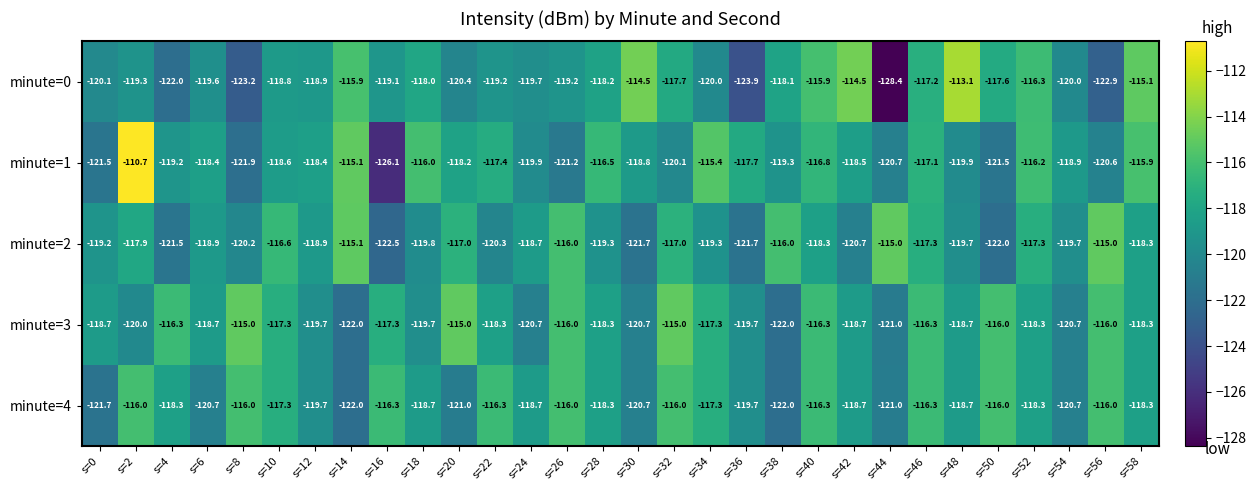

Rank the series by their average value, from lowest to highest.

minute=0, minute=2, minute=1, minute=4, minute=3